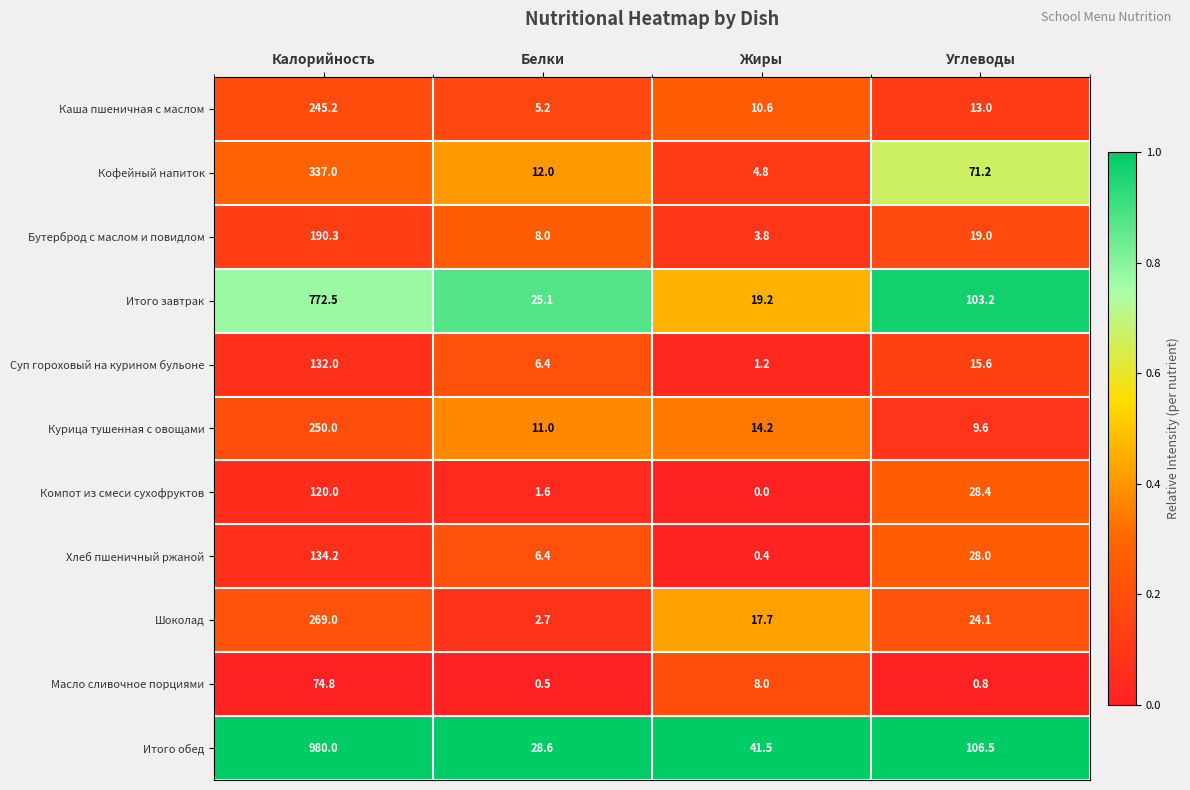

True or false: Компот из смеси сухофруктов has a value of 73.0 at Калорийность.

False